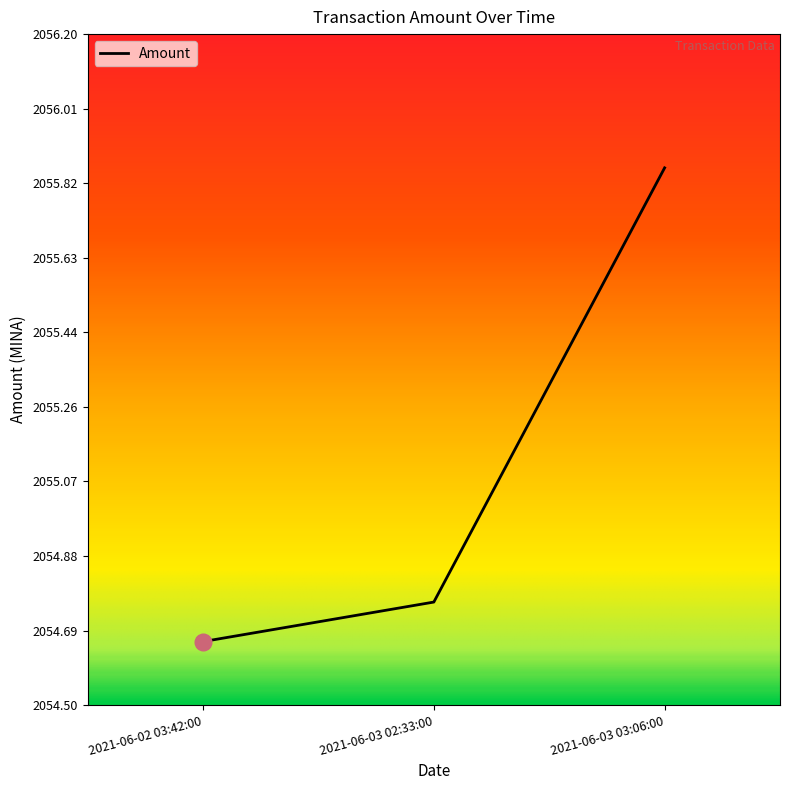

The chart shows a value of 481.2 at 2021-06-03 03:06:00. True or false?

False